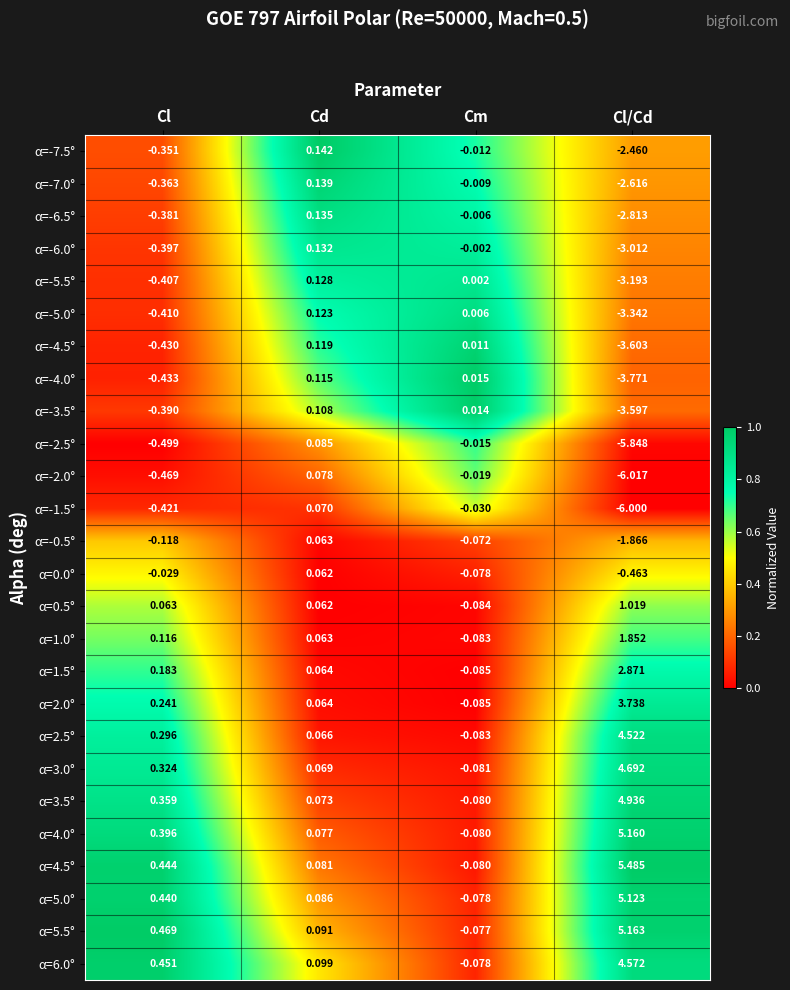

At which category does the chart reach its peak across all series?

Cl/Cd